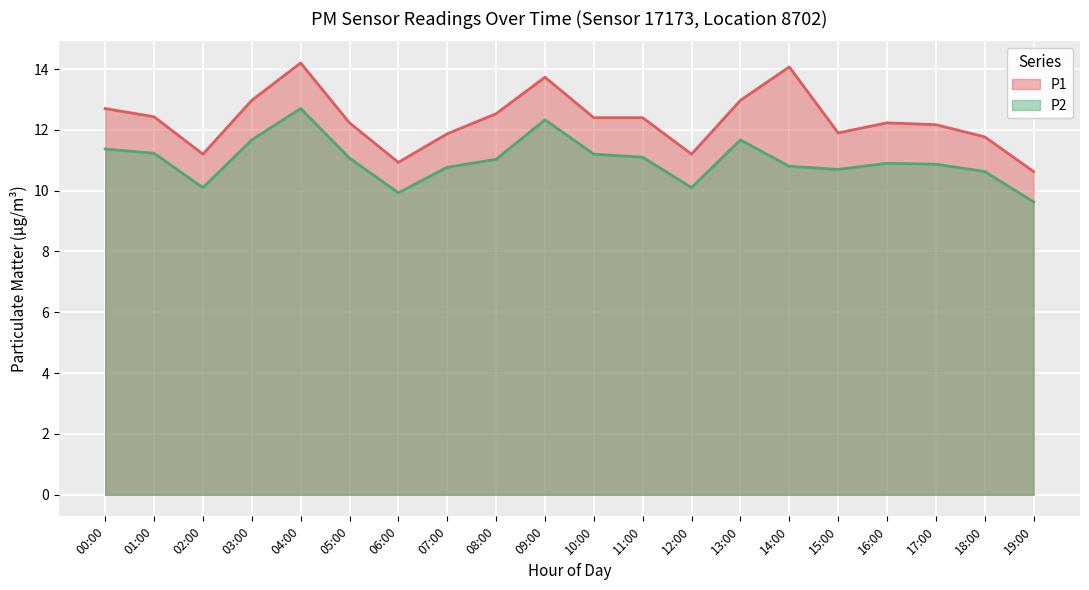

The value of P2 at 10:00 is 11.2. True or false?

True